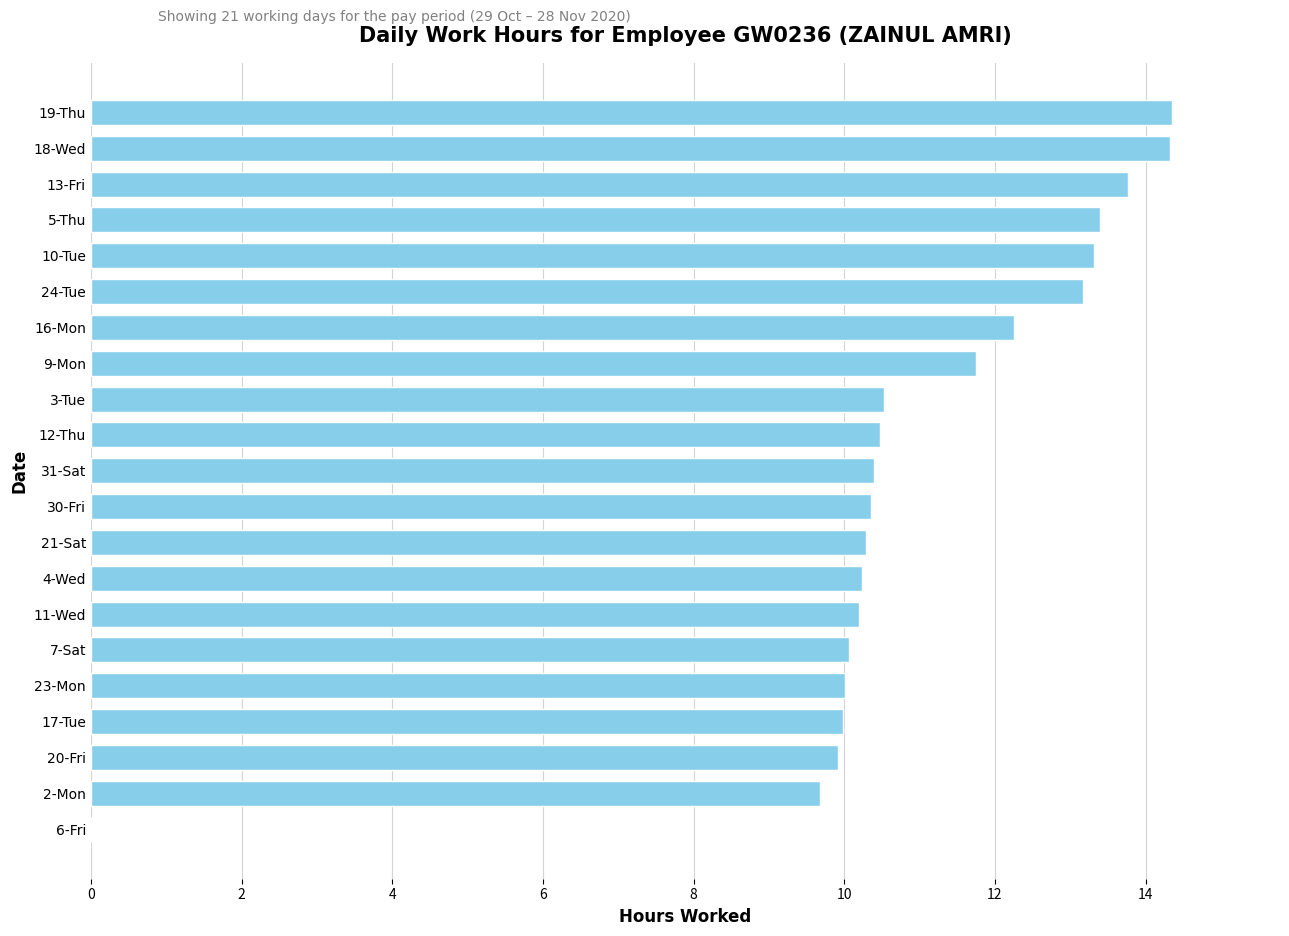

What is the change in value from 2-Mon to 31-Sat?

+0.7